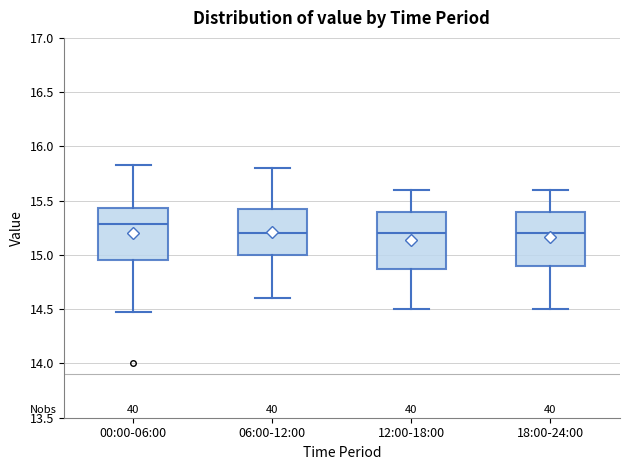

Reading left to right, transcribe this box plot: for each box, give where its median line is, the range the box spans, and where its two whiskers end, as read against the y-axis. The values are not printed on the chart, so give them approximately, as read against the axis.

00:00-06:00: median 15.30, box 14.95 to 15.45, whiskers 14.45 to 15.85
06:00-12:00: median 15.20, box 15.00 to 15.45, whiskers 14.60 to 15.80
12:00-18:00: median 15.20, box 14.90 to 15.40, whiskers 14.50 to 15.60
18:00-24:00: median 15.20, box 14.90 to 15.40, whiskers 14.50 to 15.60